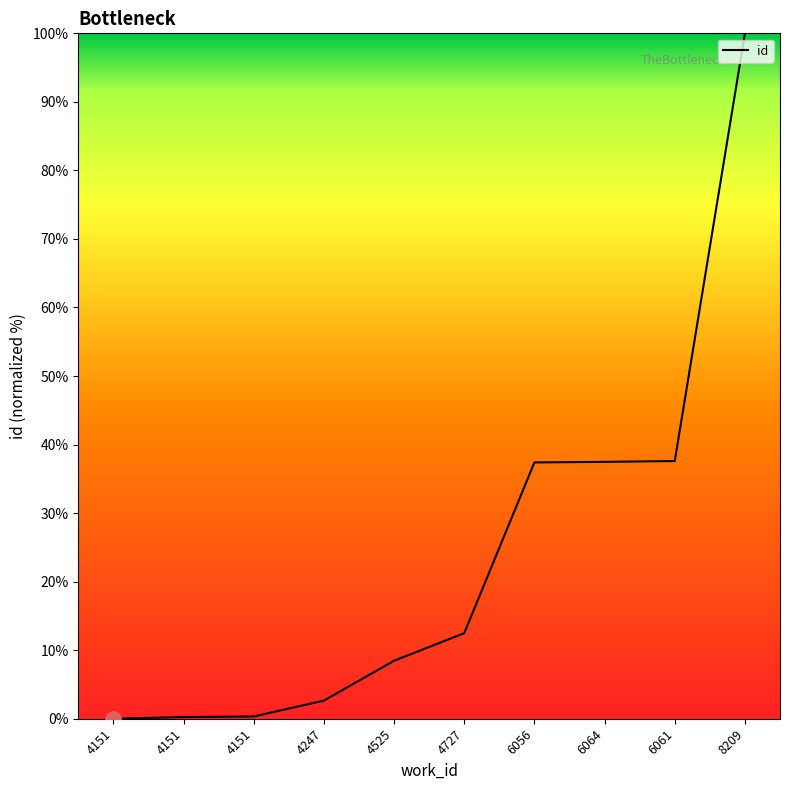

Which has a higher value, 6056 or 8209?

8209